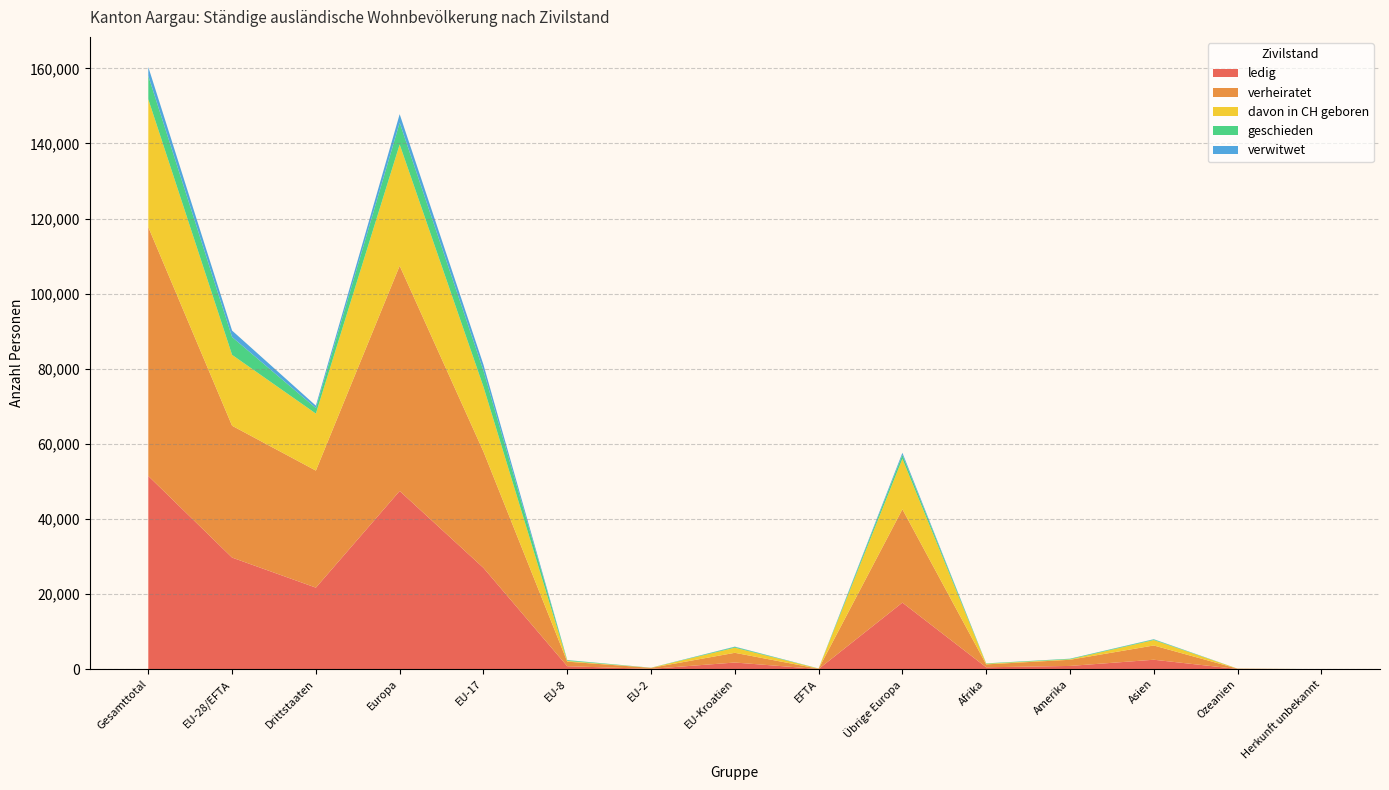

Reading left to right, extract all data points from this chart.

ledig: 51452	29727	21725	47461	26984	803	98	1786	56	17734	516	876	2529	60	10
verheiratet: 66271	35105	31166	59965	30963	1217	267	2585	73	24860	774	1640	3794	88	10
davon in CH geboren: 34050	18873	15177	32304	17250	192	21	1359	51	13431	170	120	1443	9	4
geschieden: 6208	4736	1472	5800	4288	198	20	210	20	1064	93	144	164	5	2
verwitwet: 2375	1732	643	2268	1610	36	2	79	5	536	9	27	68	2	1